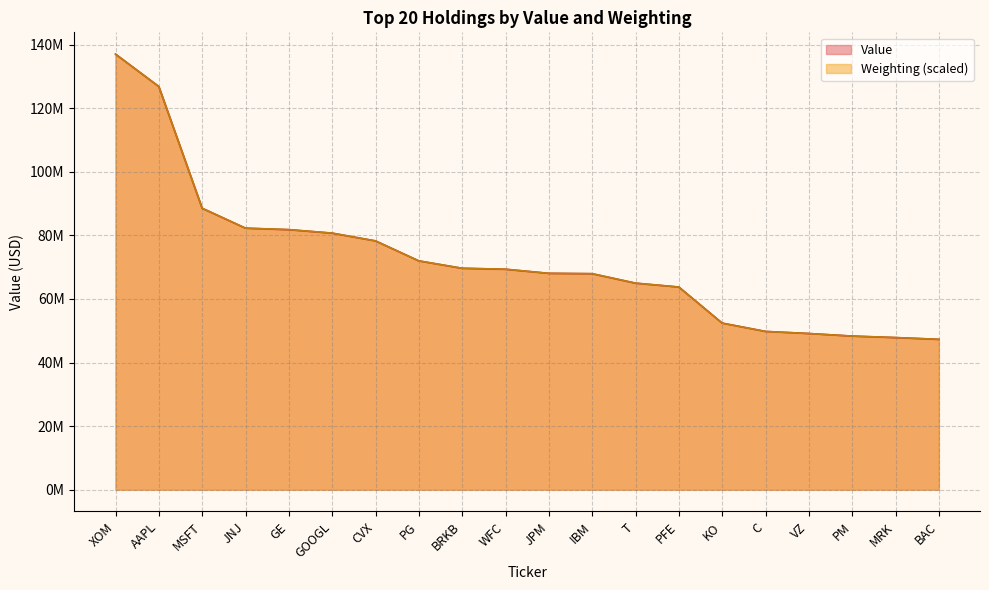

Reading left to right, list all the values displayed in this chart.

Value: 136979000.0	126767000.0	88492000.0	82233000.0	81761000.0	80668000.0	78239000.0	71949000.0	69617000.0	69313000.0	68034000.0	67917000.0	64939000.0	63733000.0	52384000.0	49771000.0	49110000.0	48305000.0	47825000.0	47271000.0
Weighting: 136979000.0	126785914.6	88524185.1	82247654.7	81795744.5	80691075.1	78230675.2	71954144.8	69644381.6	69343108.1	68037589.8	67937165.3	64974643.0	63719336.9	52371369.9	49760333.2	49107574.0	48304178.2	47852268.0	47299933.3